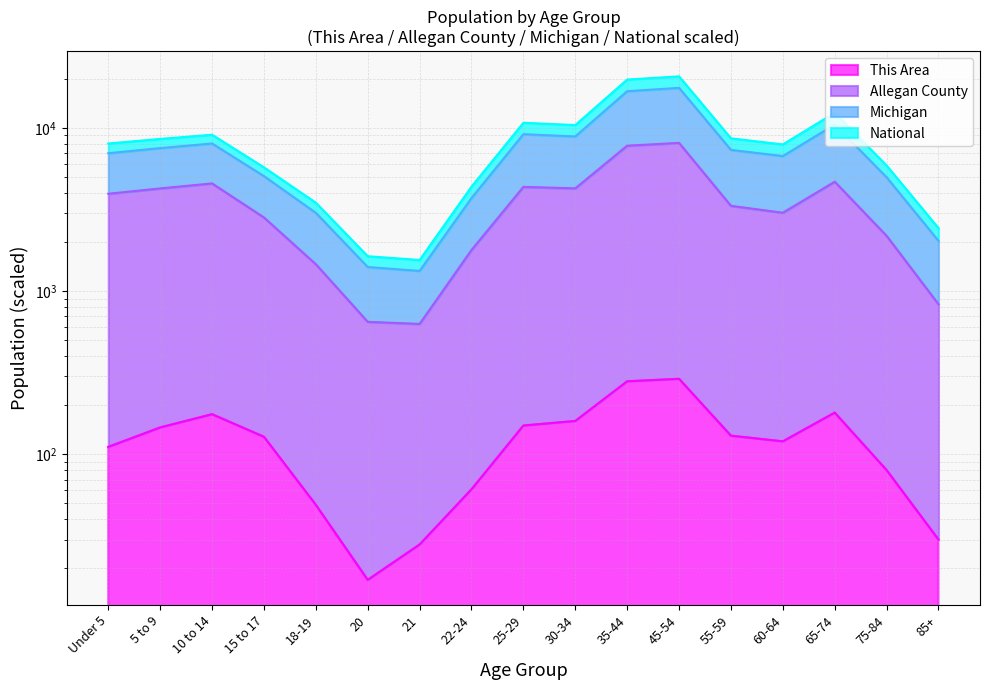

How many data points does each series have?

17